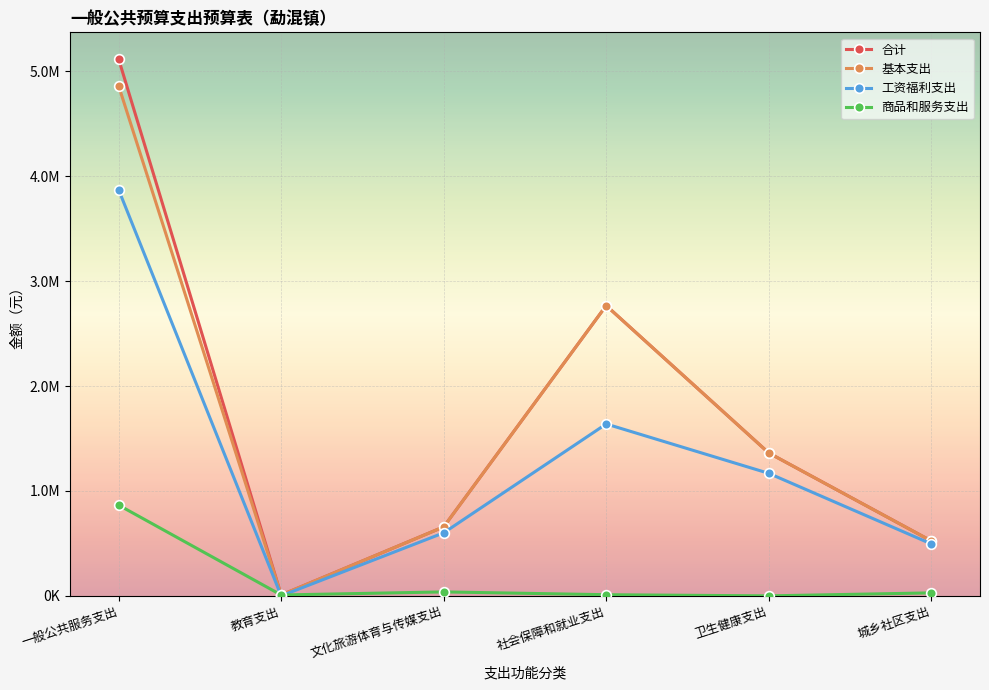

True or false: 工资福利支出 and 合计 intersect in this chart.

False